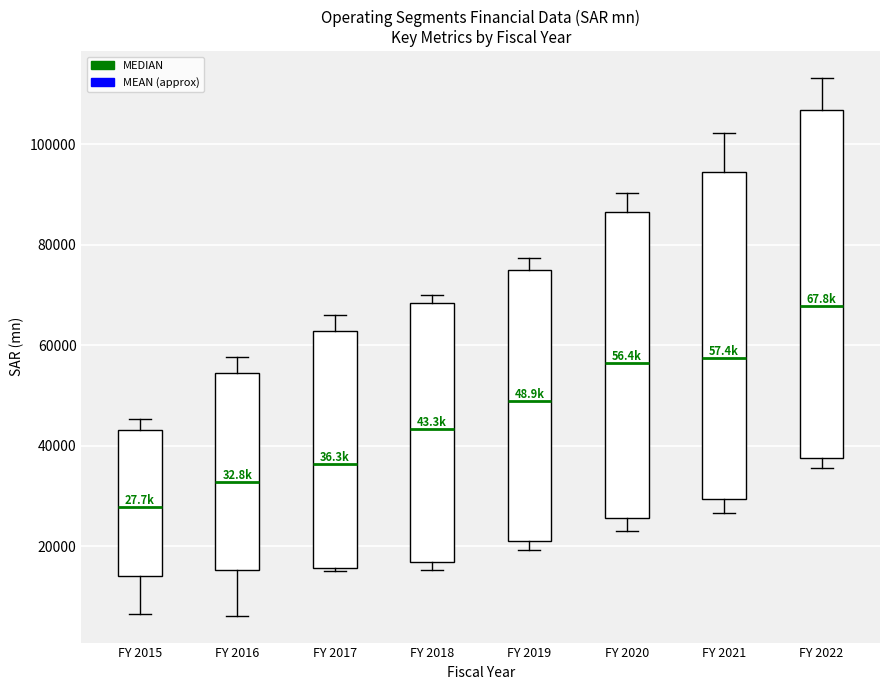

Which box is the tallest, from its lower edge to its upper edge?

FY 2022